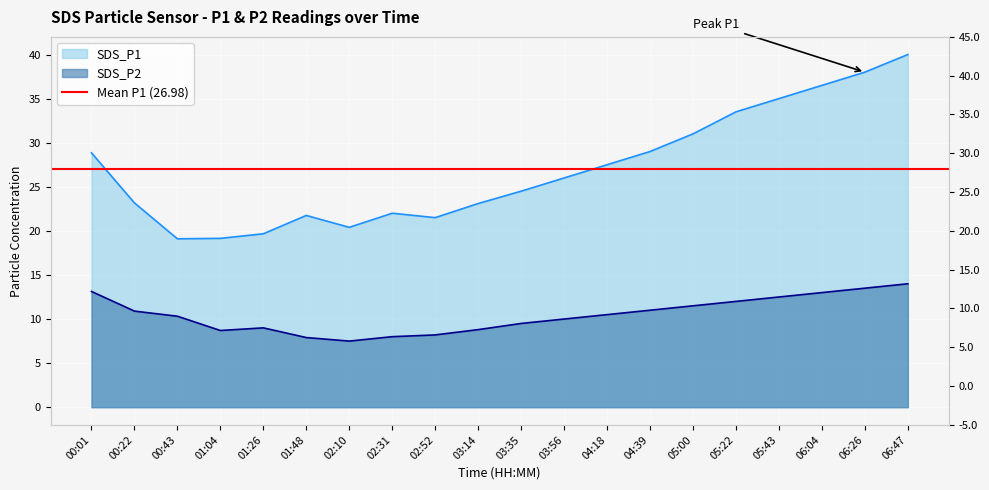

The value of SDS_P2 at 00:22 is 3.5. True or false?

False